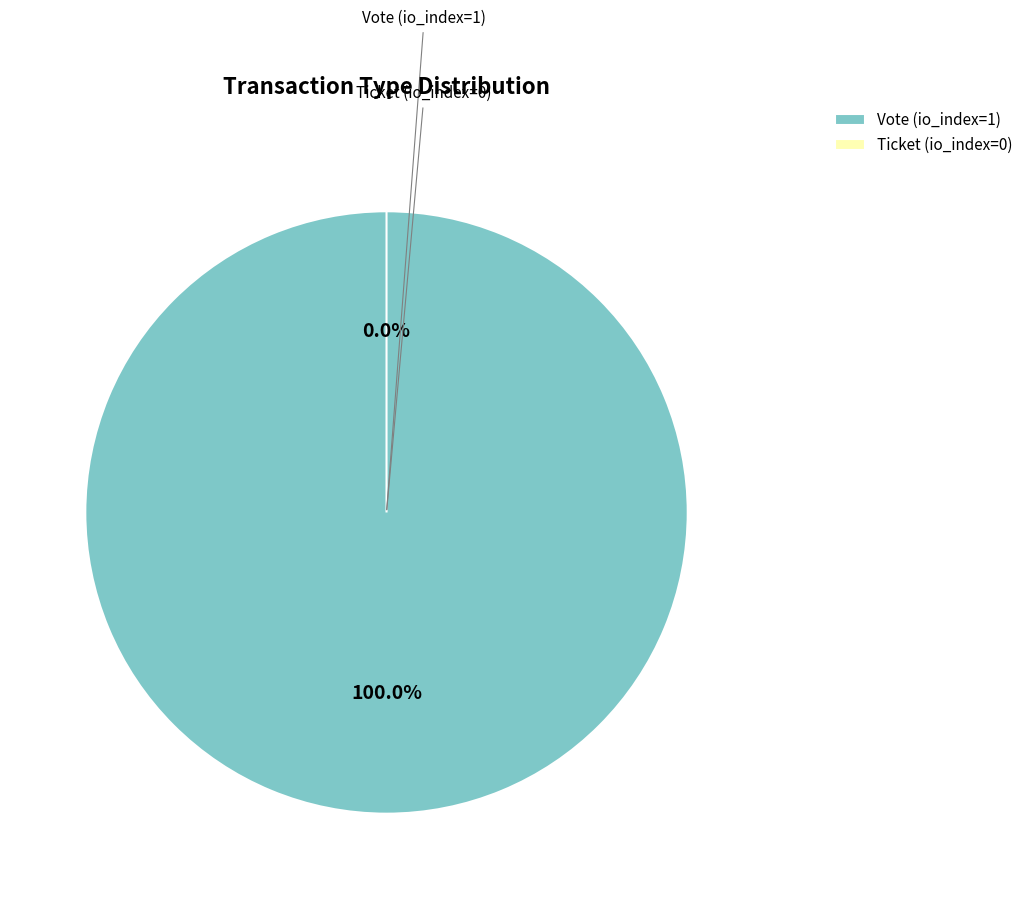

Which category has the smallest portion of the pie?

Ticket (io_index=0)